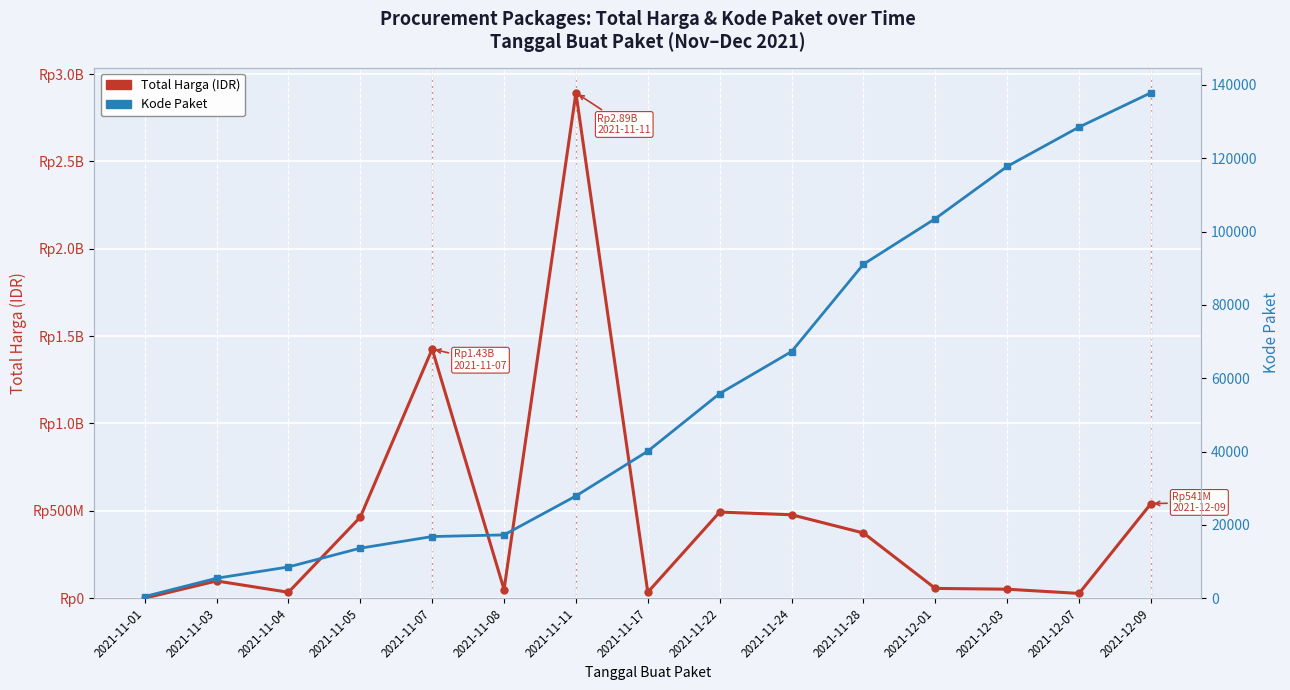

What is the greatest value displayed?

2892122000